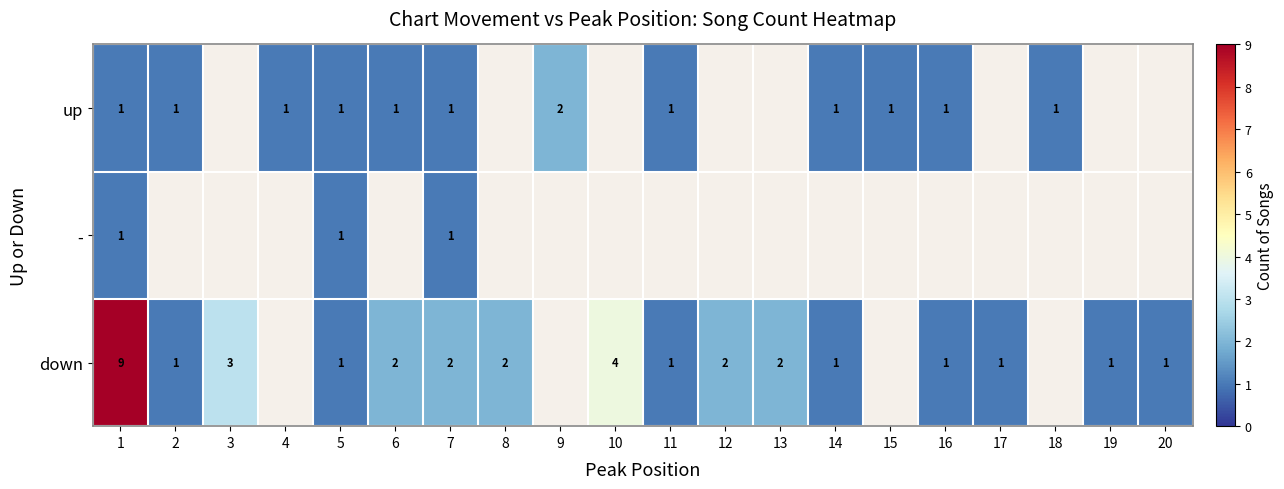

What is the sum of the down values at 10 and 6?

6